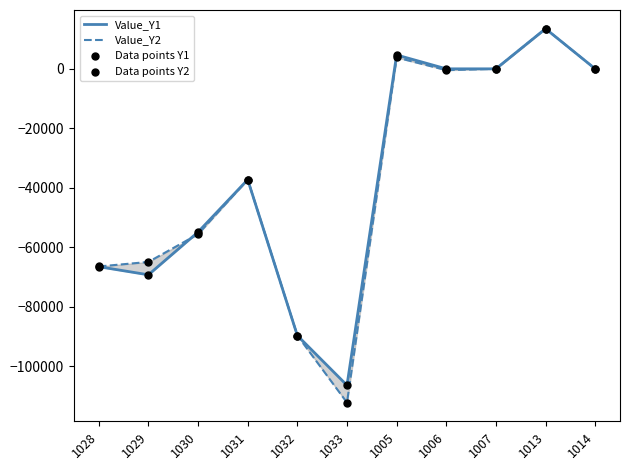

Is the value of Data points Y1 at 1006 greater than the value of Data points Y2 at 1033?

Yes